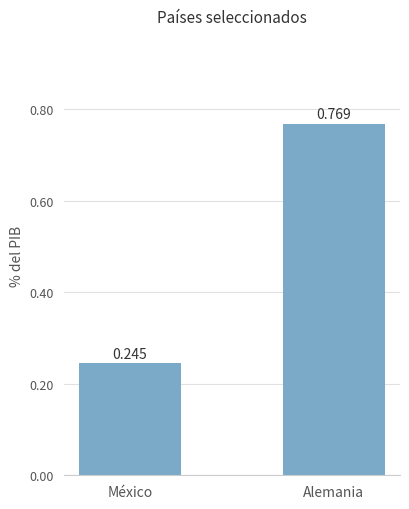

Which category has the highest value across all series?

Alemania